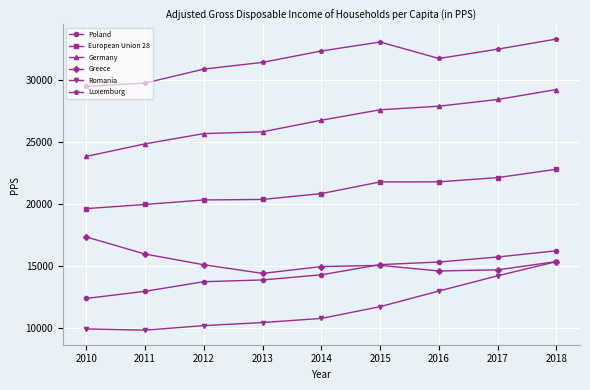

What is the value of the Poland point at the 8th from the left?

15750